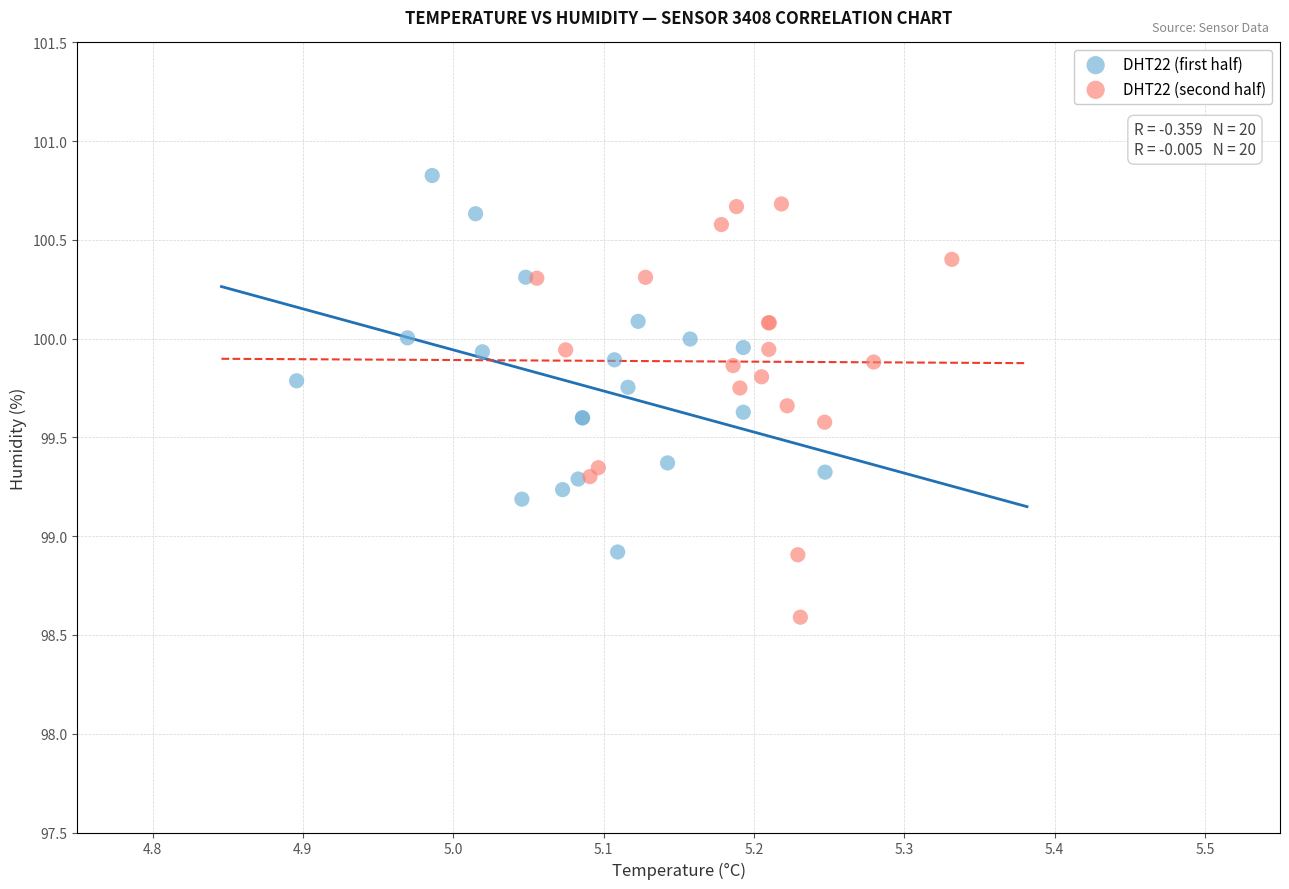

Which series reaches the maximum Y coordinate?

DHT22 (first half)